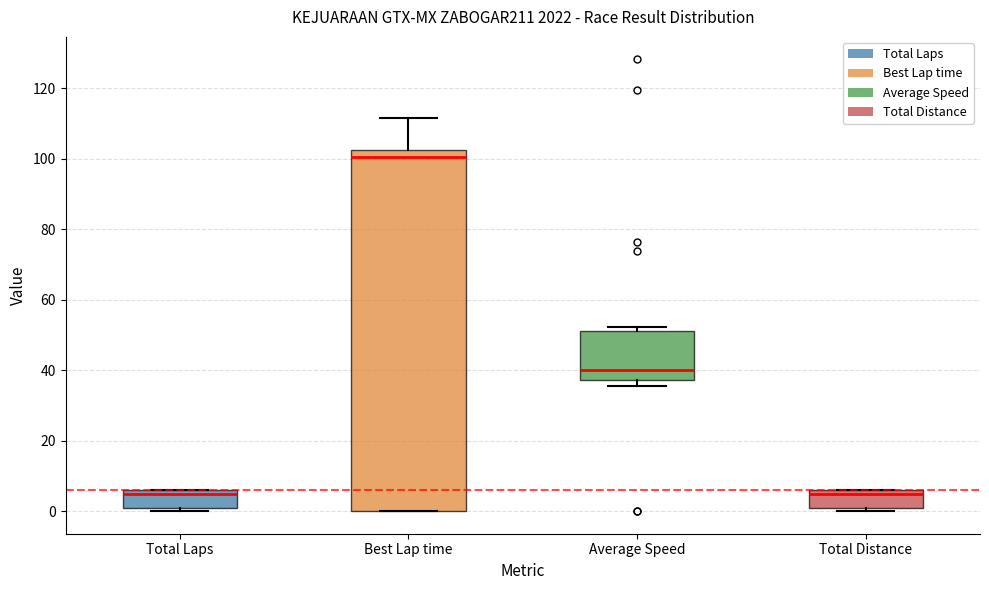

Reading left to right, read every box against the y-axis: the position of its median line, the range the box covers, and the ends of its whiskers. The values are not printed on the chart, so give them approximately, as read against the axis.

Total Laps: median 6 (just below the box's upper edge), box 2 to 6, whiskers 0 to 6
Best Lap time: median 100, box 0 to 102, whiskers 0 to 112
Average Speed: median 40, box 38 to 52, whiskers 36 to 52 (just above the box's upper edge)
Total Distance: median 6 (just below the box's upper edge), box 2 to 6, whiskers 0 to 6